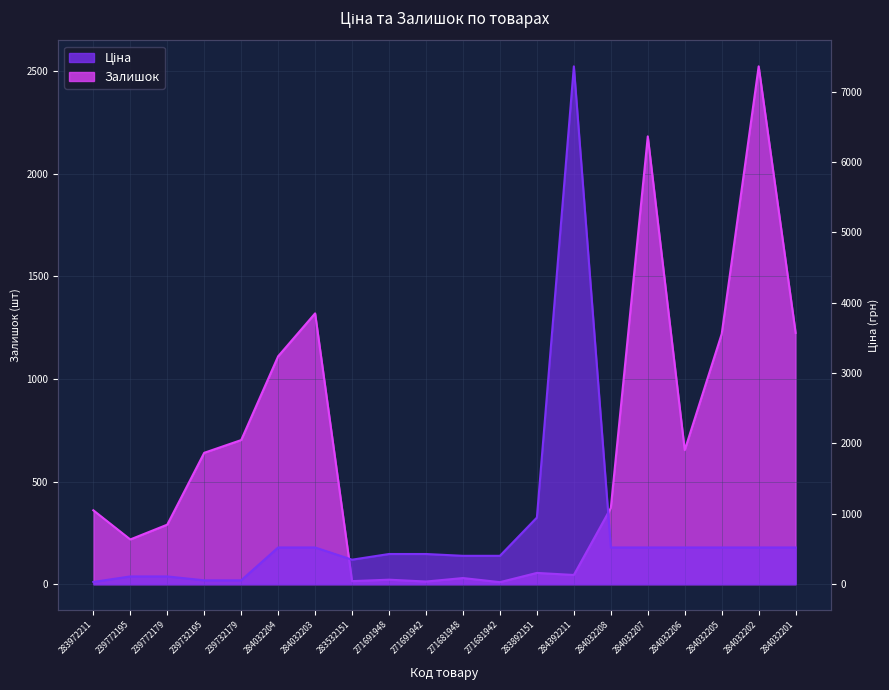

True or false: Залишок has a value of 1224.0 at 284032201.

True